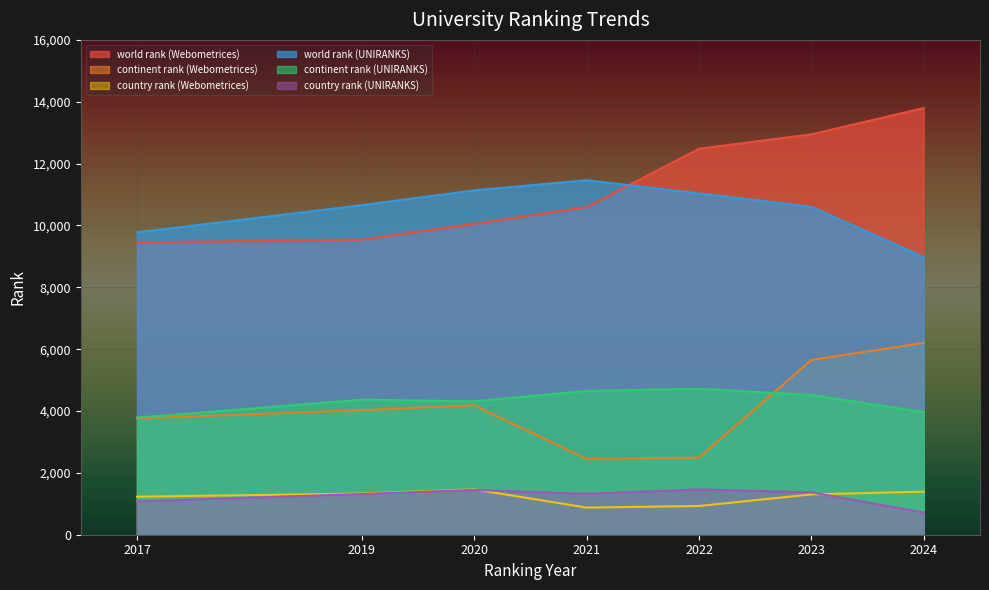

The world rank (UNIRANKS) series shows 9774 at 2017. True or false?

True